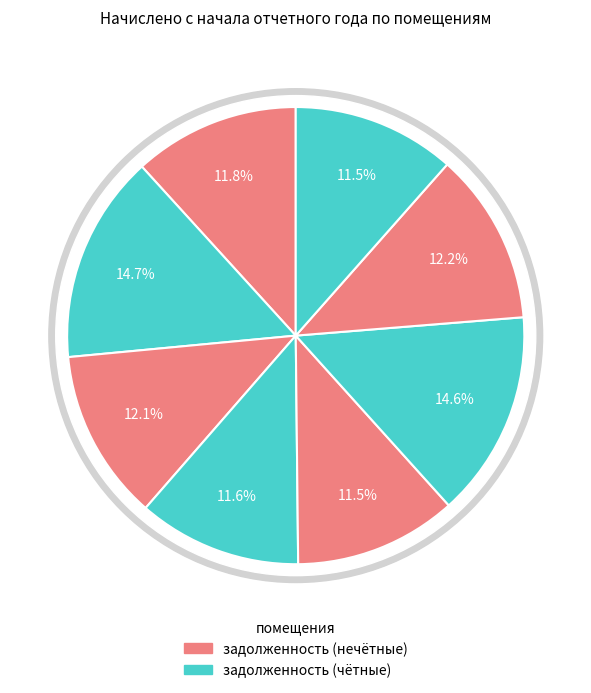

To the nearest percent, what percentage of the pie is 1?

12%